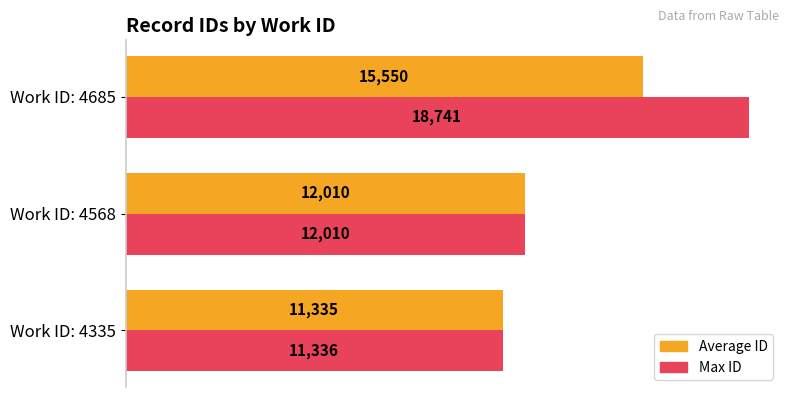

Rank the categories by Average ID value from lowest to highest.

Work ID: 4335, Work ID: 4568, Work ID: 4685